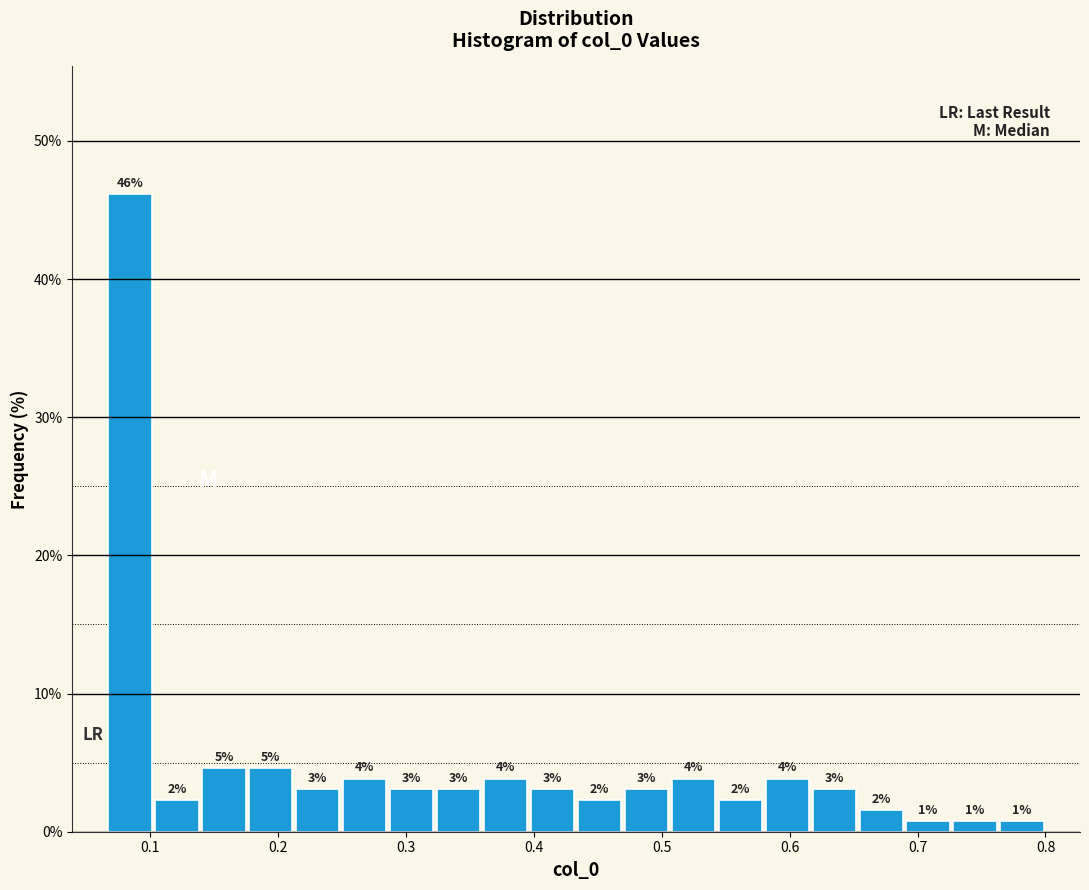

Around what value on the x-axis is the tallest bar? Give the approximate position of its centre, as read against the axis.

0.08